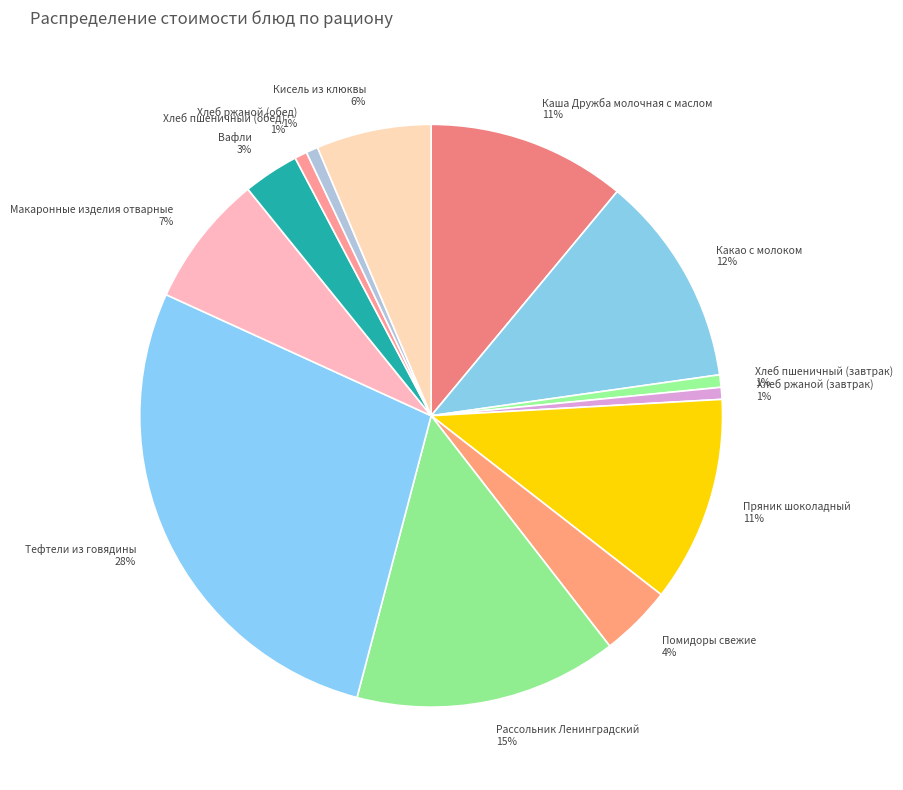

Between Хлеб ржаной (обед) and Рассольник Ленинградский, which is larger?

Рассольник Ленинградский